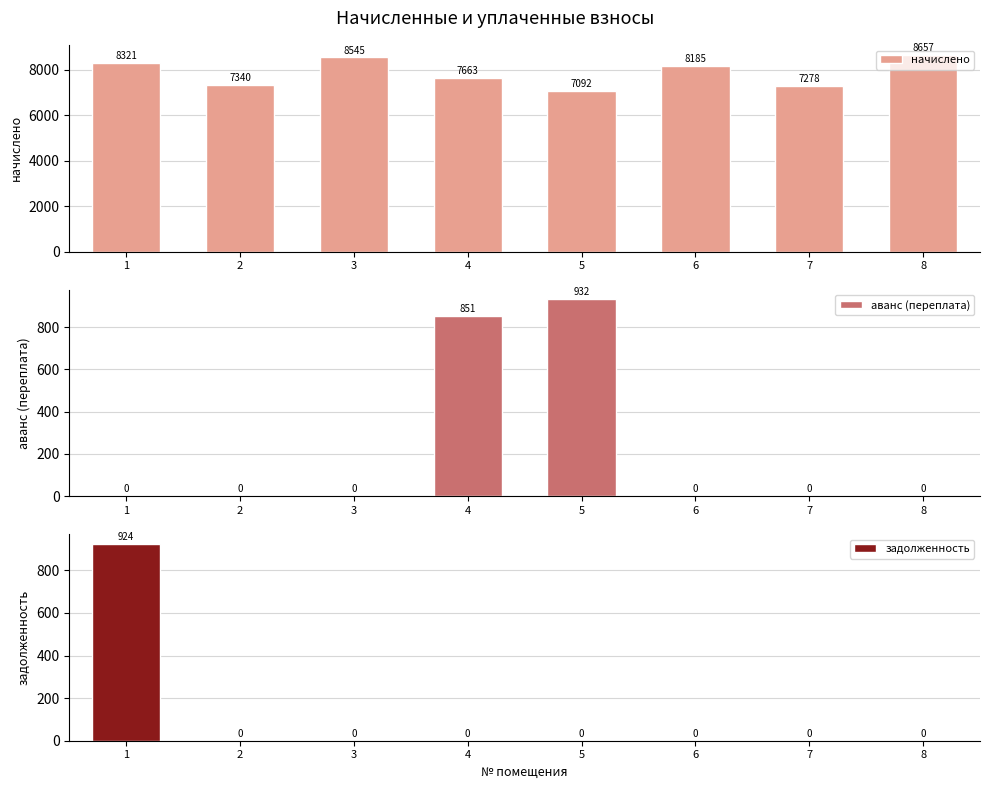

Reading left to right, transcribe all the data shown in this chart.

начислено: 8321.4	7340.2	8545.0	7663.1	7091.8	8184.8	7278.1	8656.7
аванс (переплата): 0.0	0.0	0.0	851.5	931.5	0.0	0.0	0.0
задолженность: 924.5	0.0	0.0	0.0	0.0	0.0	0.0	0.0